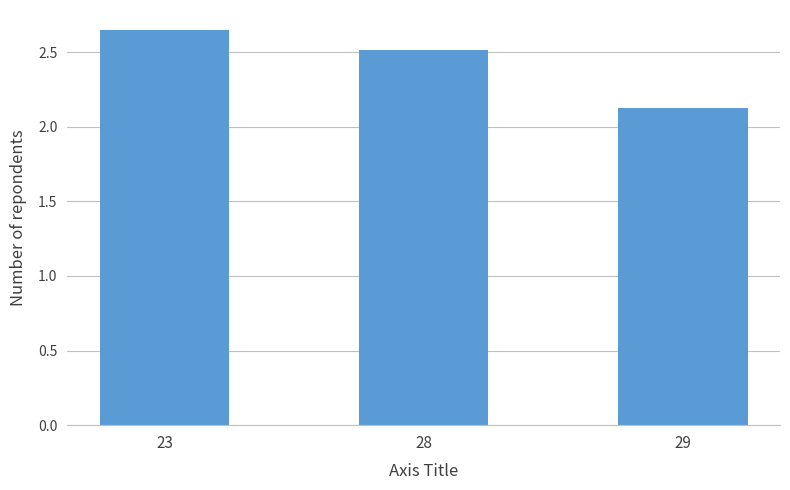

True or false: the data shows 2.5 at 28.

True